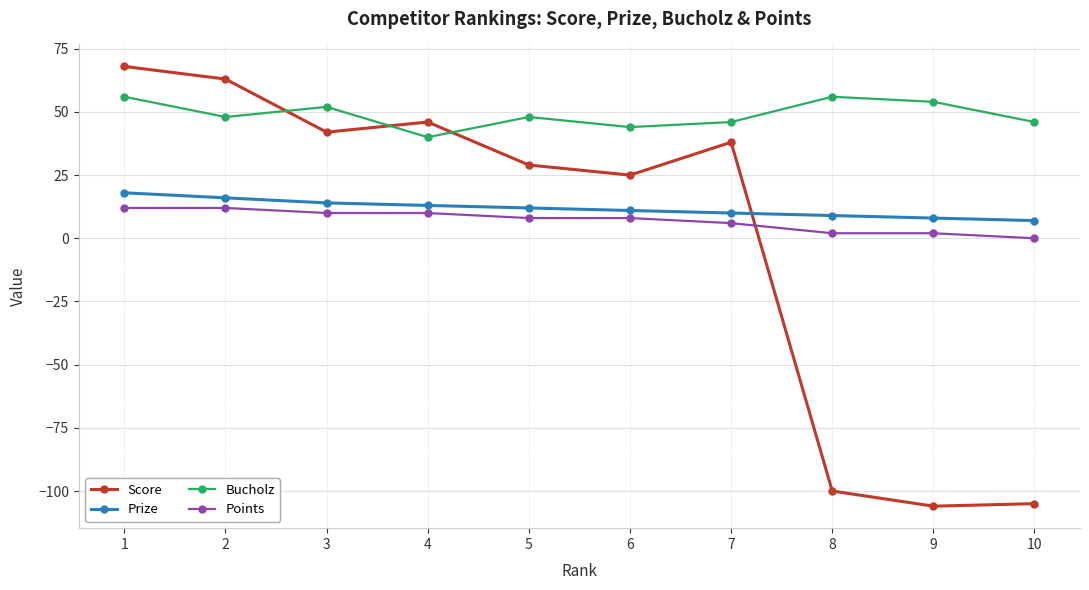

How many data points does each series have?

10